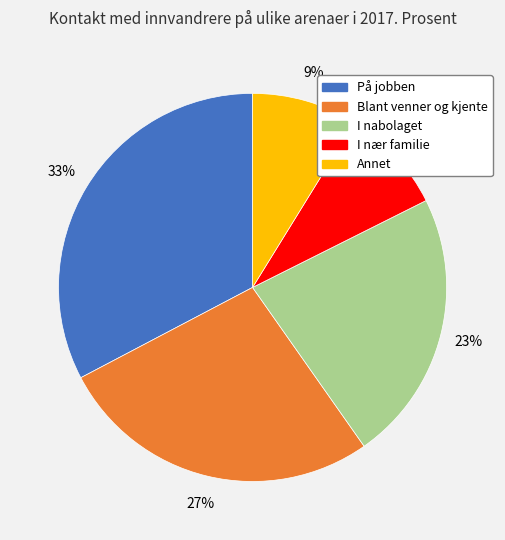

Is På jobben the majority of the pie?

No